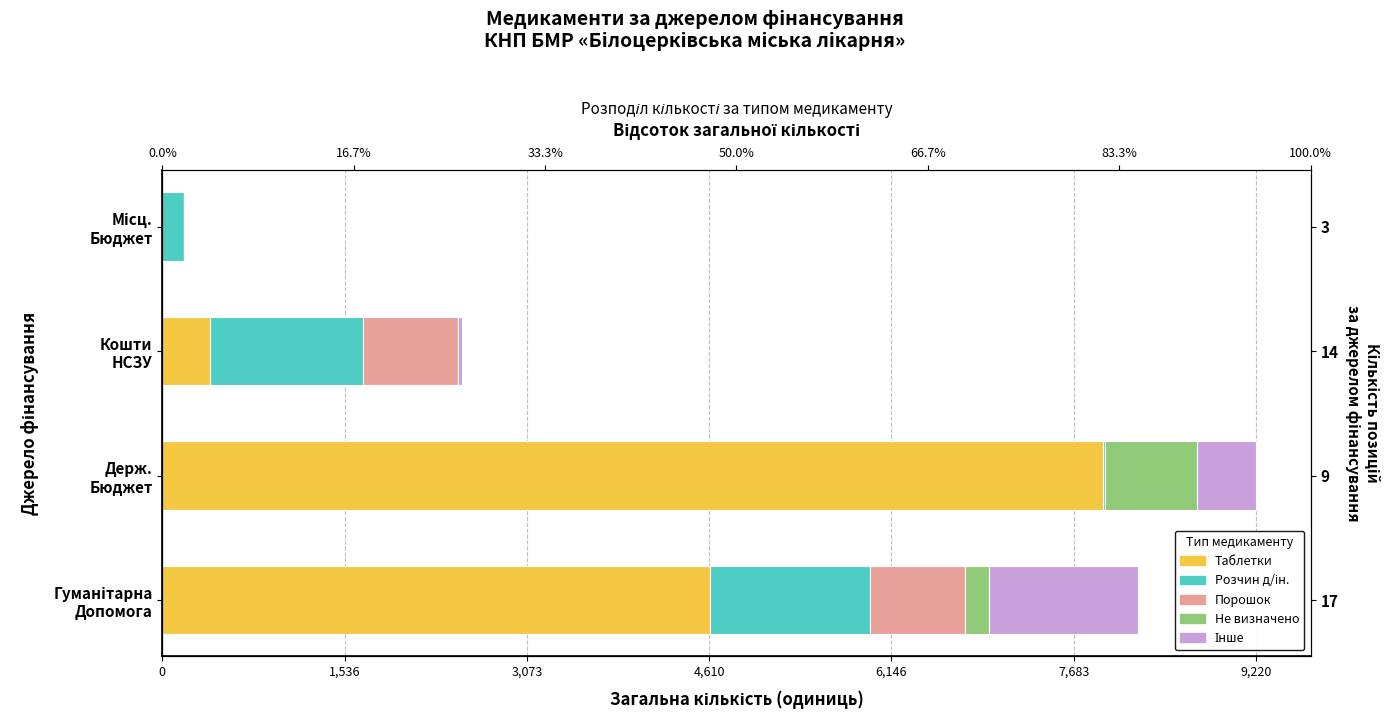

How many groups of bars are there?

4